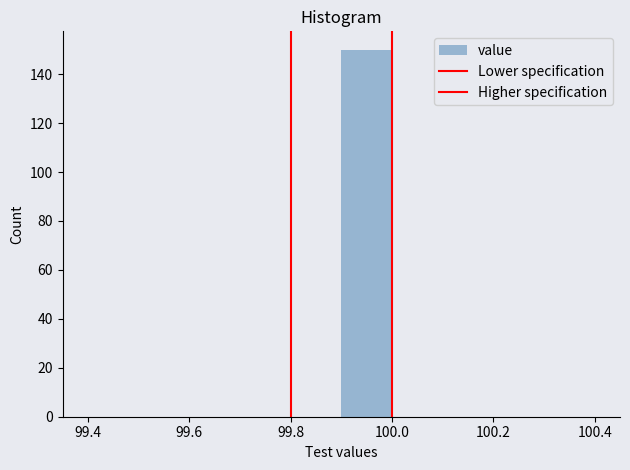

How tall is the bar that spans 99.9 to 100.0 on the x-axis? The values are not printed on the chart, so give them approximately, as read against the axis.

150